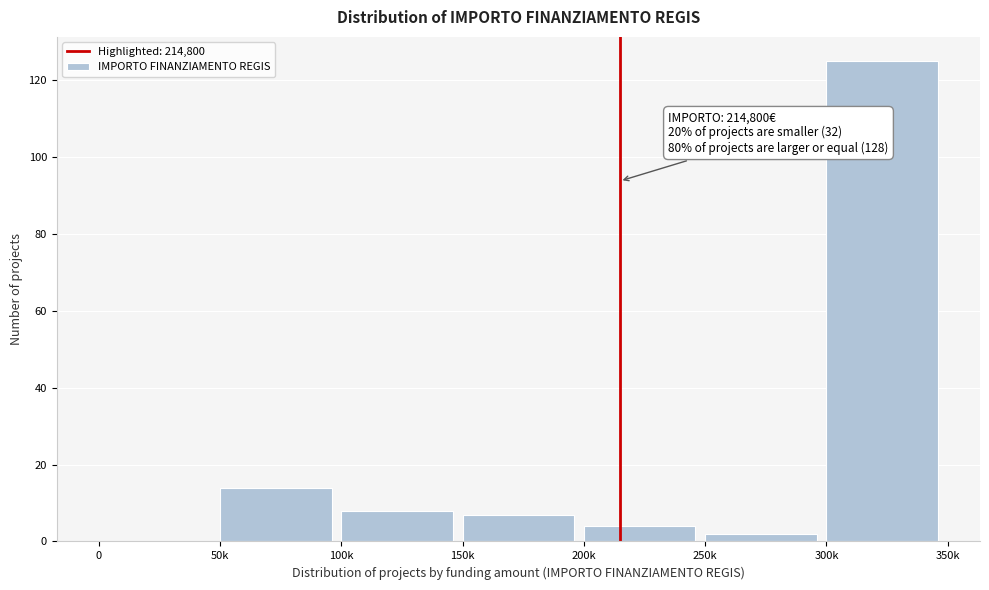

Reading left to right, transcribe all the data shown in this chart.

0=0	50k=14	100k=8	150k=7	200k=4	250k=2	300k=125